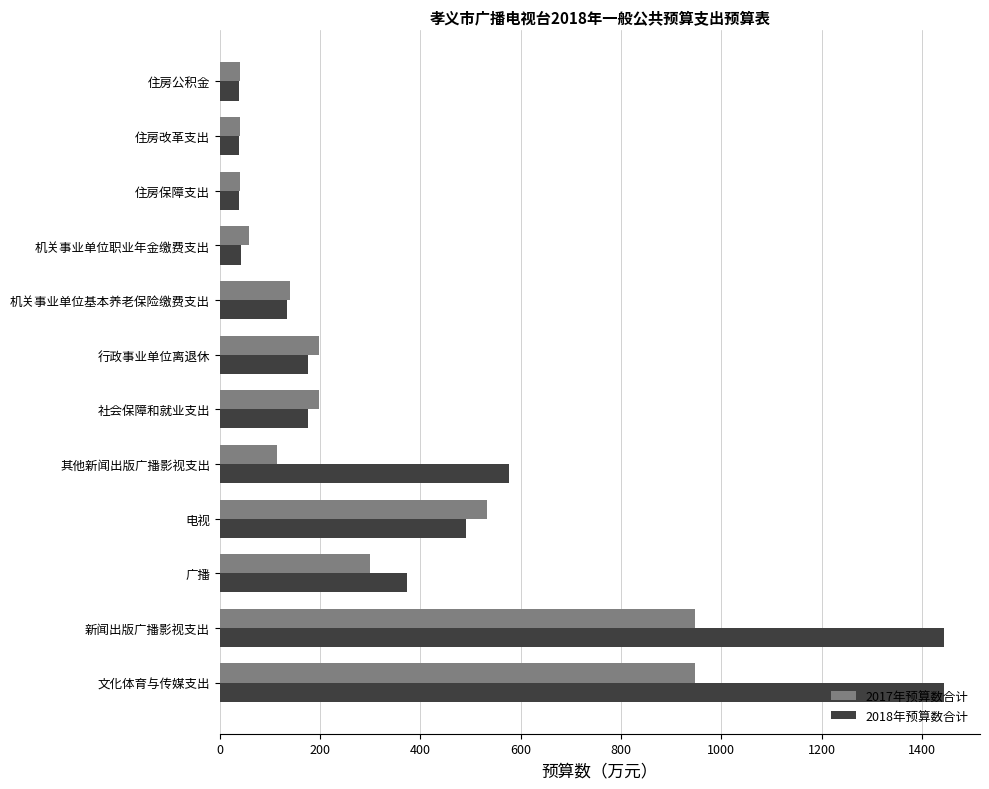

What is the minimum value shown in the chart?

39.1